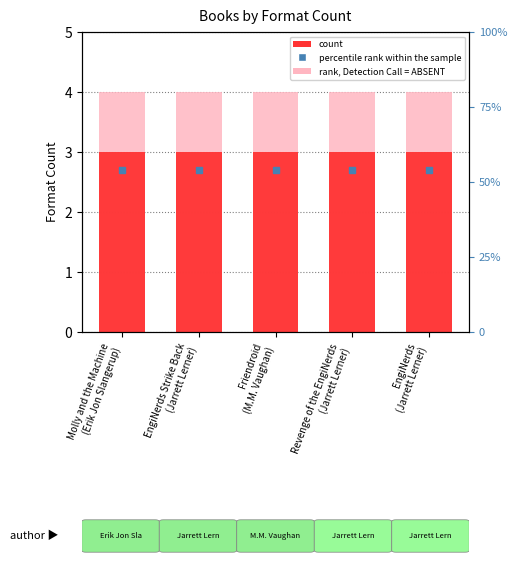

True or false: rank, Detection Call = ABSENT has a value of 4 at Molly and the Machine
(Erik Jon Slangerup).

True